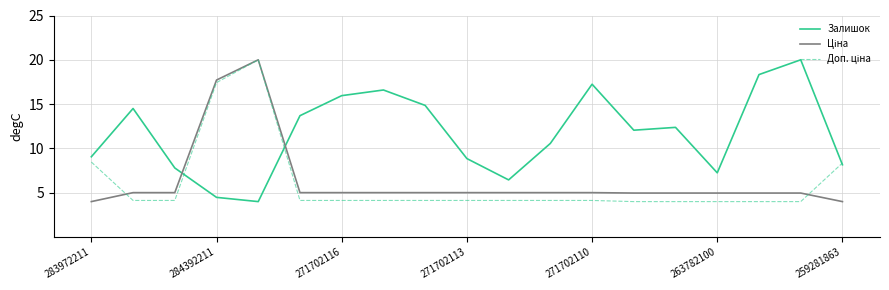

Which series has the largest total across all categories?

Залишок